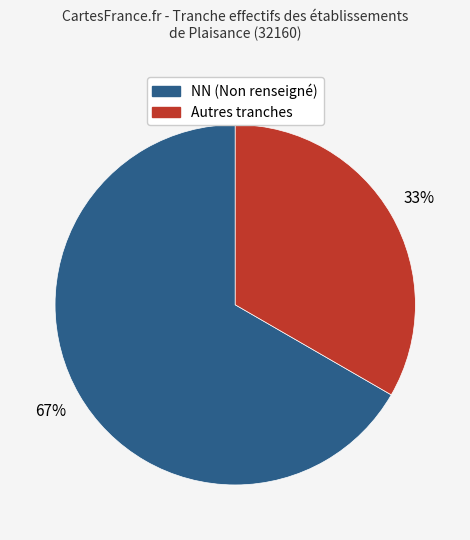

What is the majority slice?

NN (Non renseigné)